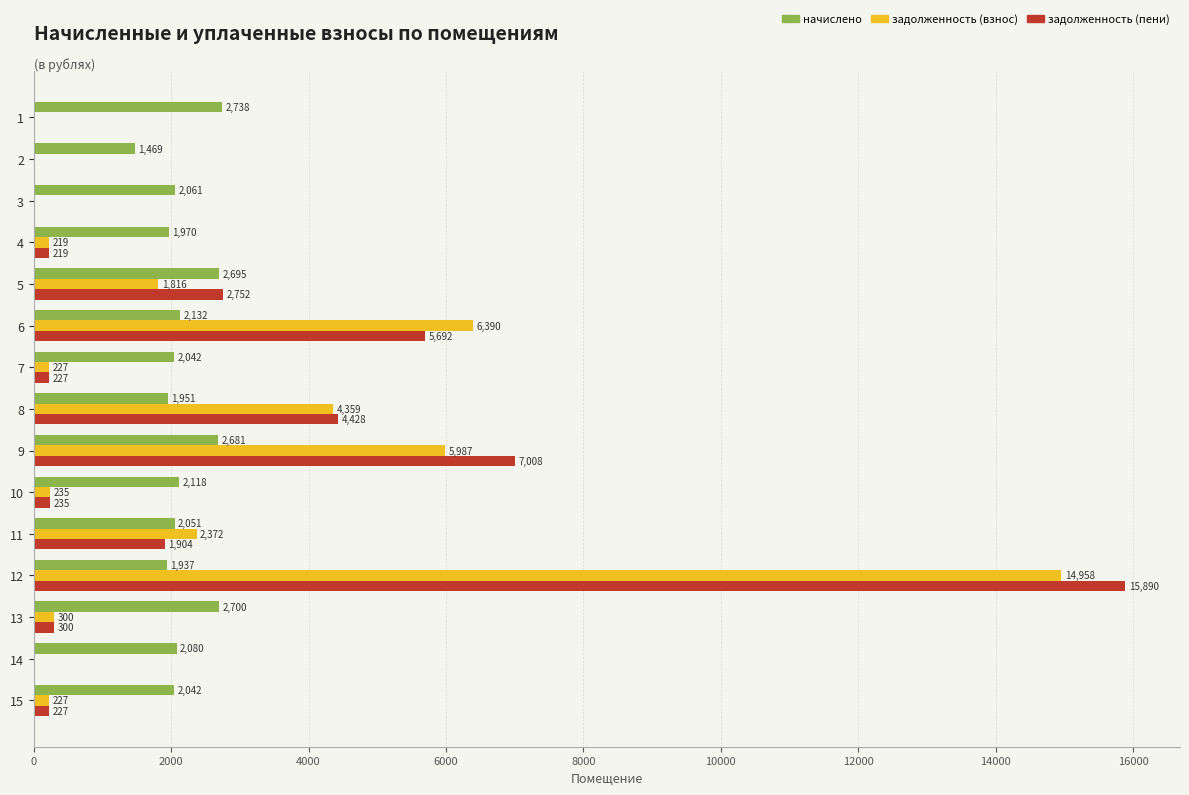

Which series has the largest total across all categories?

задолженность (пени)